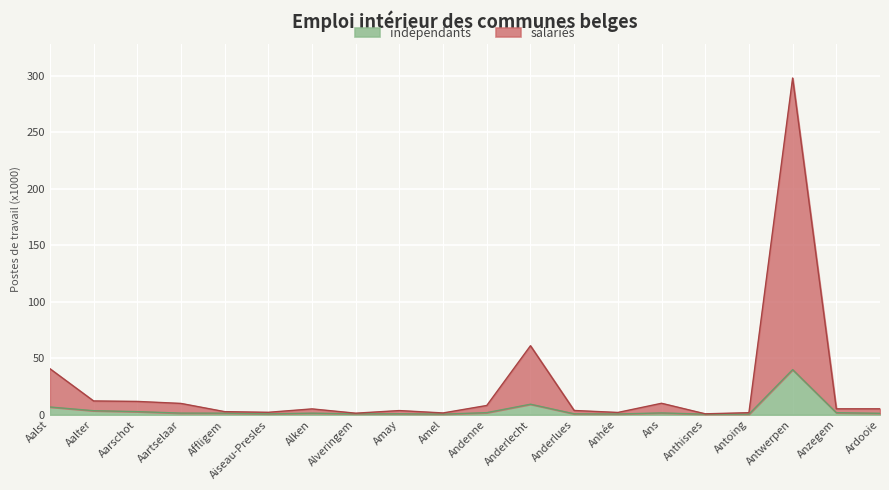

How many data points does each series have?

20